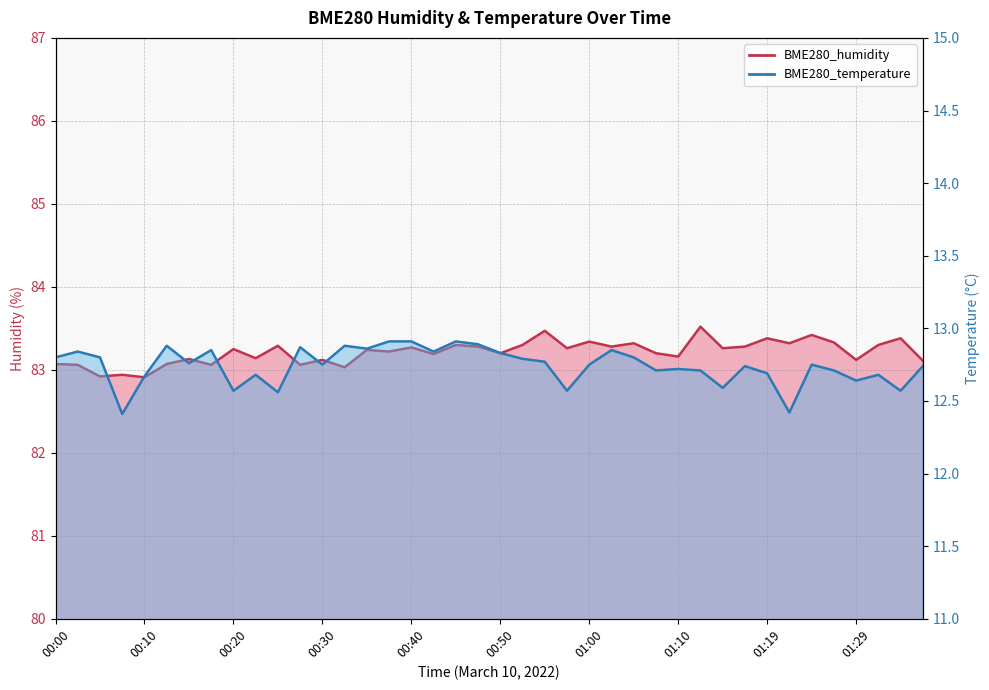

Reading right to left, transcribe all the data shown in this chart.

BME280_humidity: 01:37=83.1	01:34=83.4	01:32=83.3	01:29=83.1	01:27=83.3	01:24=83.4	01:22=83.3	01:19=83.4	01:17=83.3	01:14=83.3	01:12=83.5	01:10=83.2	01:07=83.2	01:05=83.3	01:02=83.3	01:00=83.3	00:57=83.3	00:55=83.5	00:52=83.3	00:50=83.2	00:47=83.3	00:45=83.3	00:42=83.2	00:40=83.3	00:37=83.2	00:35=83.2	00:32=83.0	00:30=83.1	00:27=83.1	00:25=83.3	00:22=83.1	00:20=83.2	00:18=83.1	00:15=83.1	00:13=83.1	00:10=82.9	00:08=82.9	00:05=82.9	00:03=83.1	00:00=83.1
BME280_temperature: 01:37=12.7	01:34=12.6	01:32=12.7	01:29=12.6	01:27=12.7	01:24=12.8	01:22=12.4	01:19=12.7	01:17=12.7	01:14=12.6	01:12=12.7	01:10=12.7	01:07=12.7	01:05=12.8	01:02=12.8	01:00=12.8	00:57=12.6	00:55=12.8	00:52=12.8	00:50=12.8	00:47=12.9	00:45=12.9	00:42=12.8	00:40=12.9	00:37=12.9	00:35=12.9	00:32=12.9	00:30=12.8	00:27=12.9	00:25=12.6	00:22=12.7	00:20=12.6	00:18=12.8	00:15=12.8	00:13=12.9	00:10=12.7	00:08=12.4	00:05=12.8	00:03=12.8	00:00=12.8